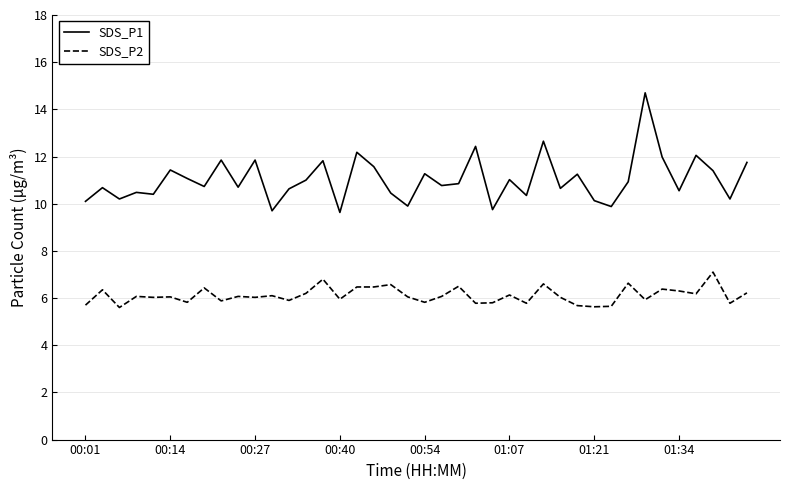

List the series in order of their peak value, highest first.

SDS_P1, SDS_P2